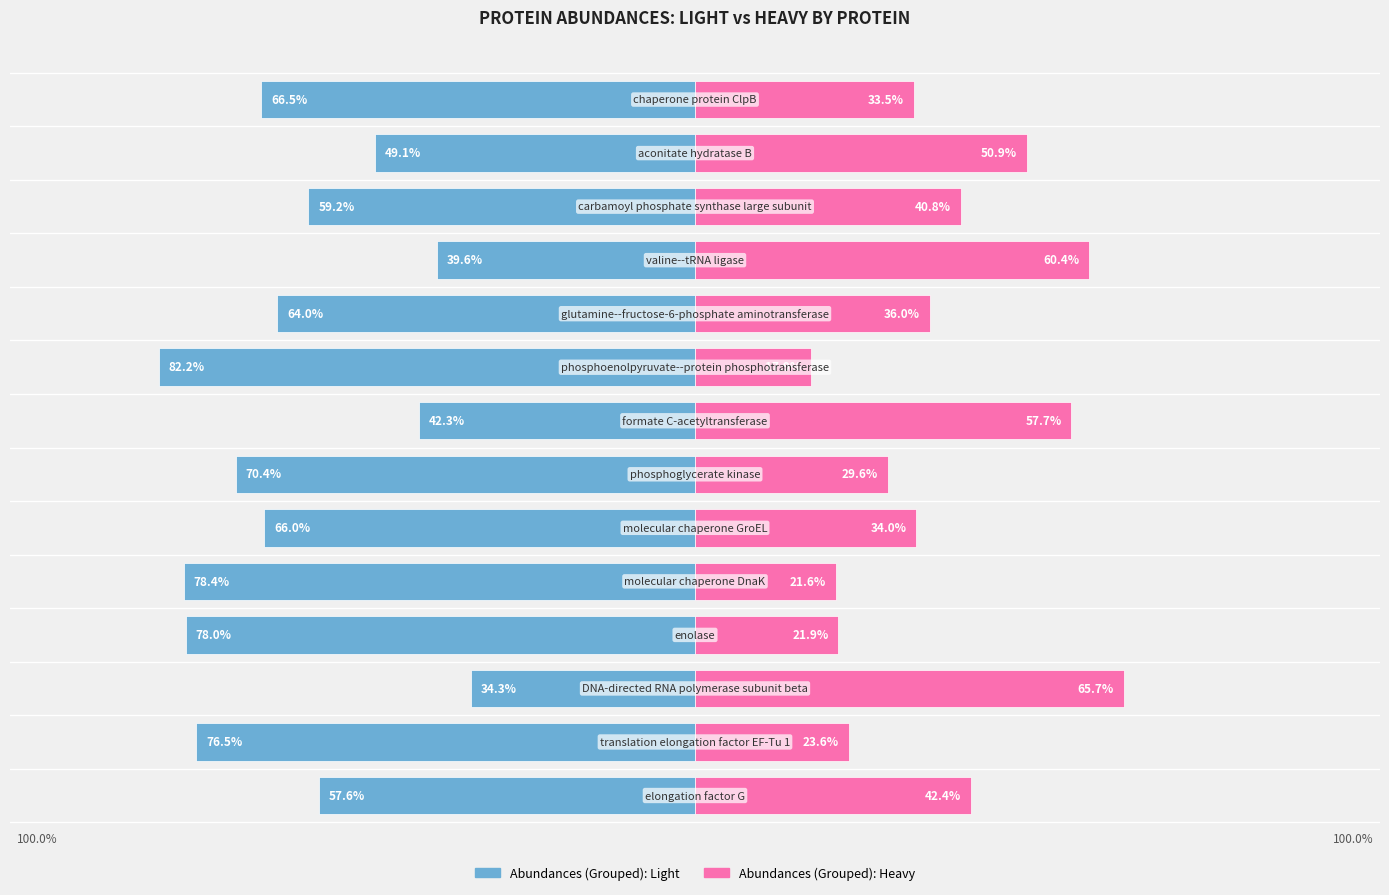

What is the average value of the Abundances (Grouped): Heavy series?

38.3